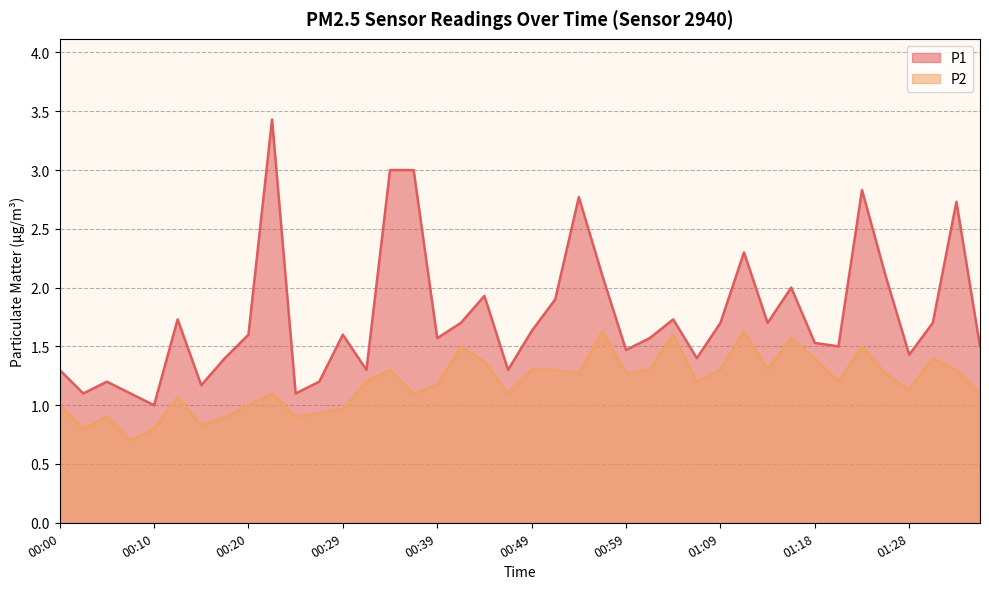

What is the difference between the P1 values at 01:23 and 00:54?

0.1